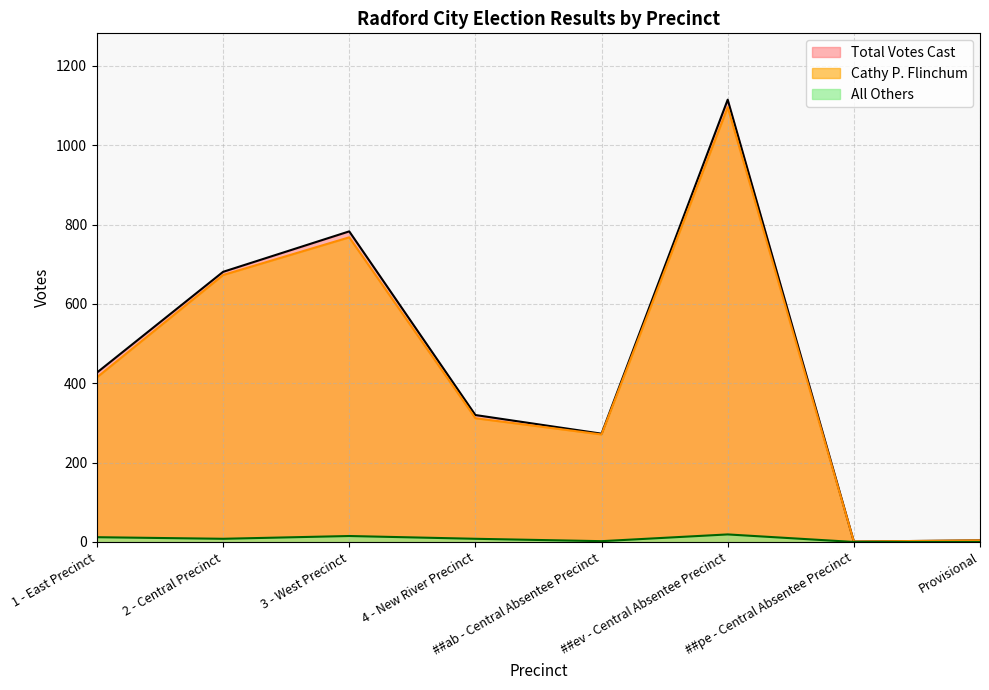

Between 2 - Central Precinct and 4 - New River Precinct, which is larger?

2 - Central Precinct